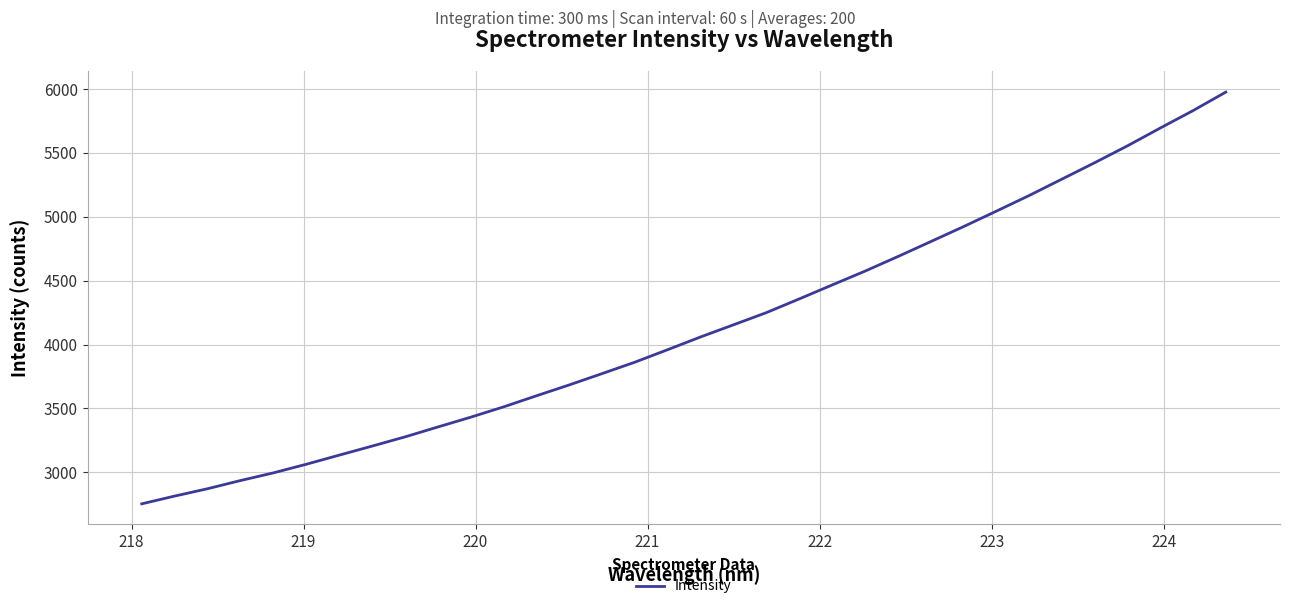

Does the chart have visible grid lines?

Yes